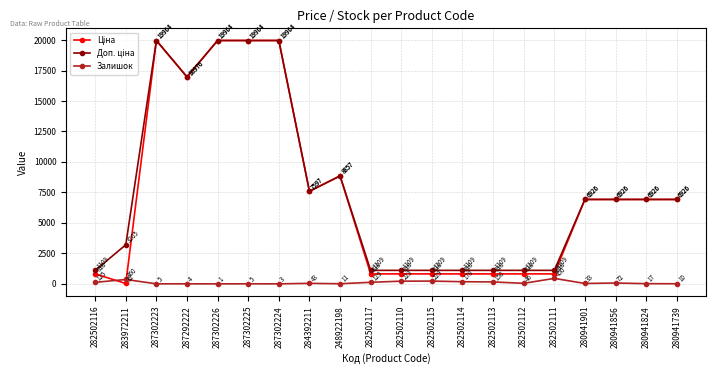

Where is Залишок nearest to the value 225?

282502110